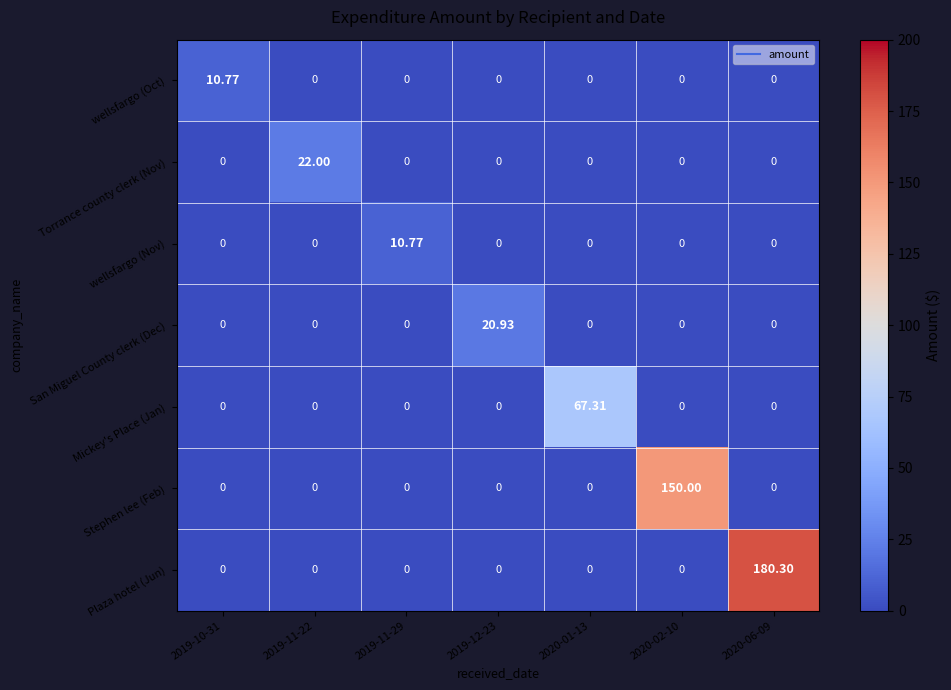

Which series has the widest spread of values?

Plaza hotel (Jun)